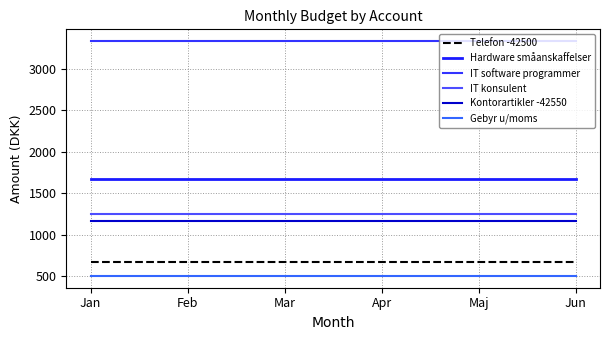

What is the maximum value for Gebyr u/moms?

500